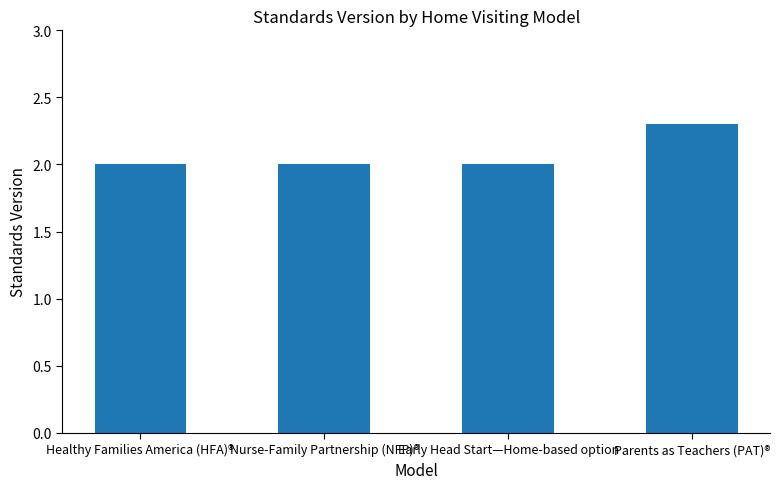

What is the smallest value displayed?

2.0